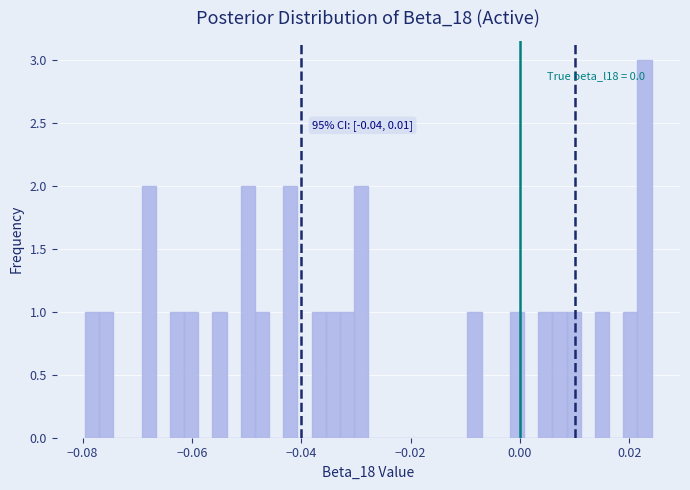

Around what value on the x-axis is the tallest bar? Give the approximate position of its centre, as read against the axis.

0.022